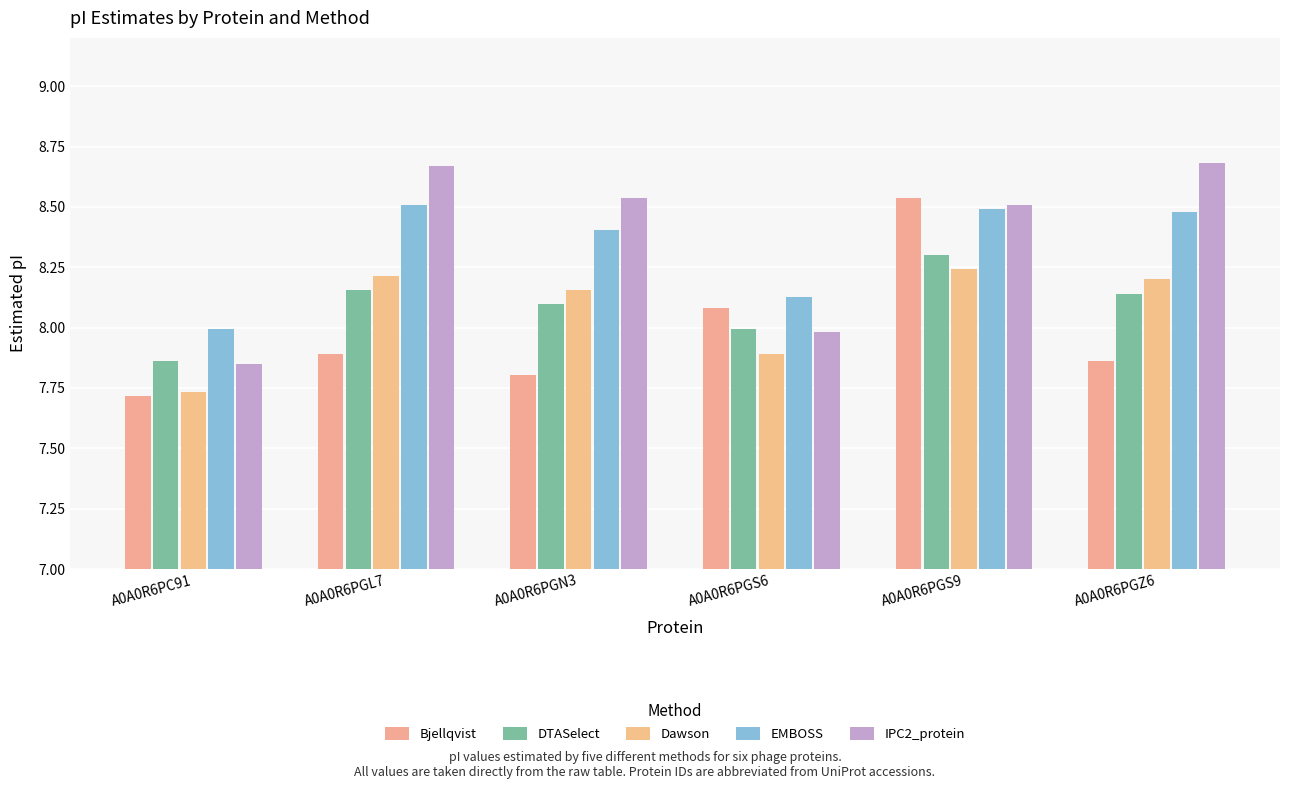

Rank the series by their maximum value, from lowest to highest.

Dawson, DTASelect, EMBOSS, Bjellqvist, IPC2_protein